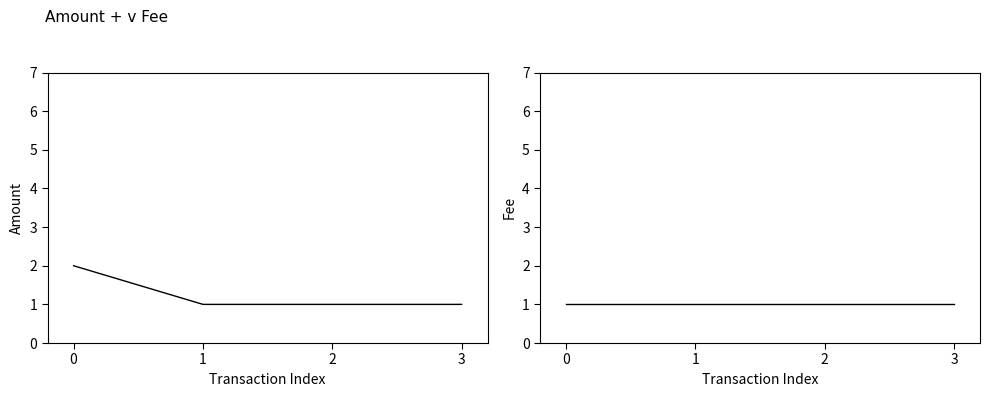

The Amount series shows 2 at 3. True or false?

False